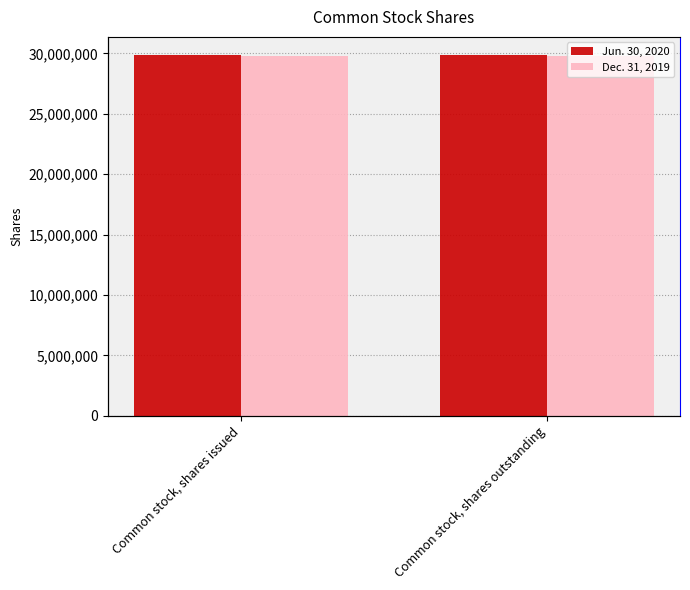

Reading right to left, extract all data points from this chart.

Jun. 30, 2020: 29874687	29874687
Dec. 31, 2019: 29792922	29792922